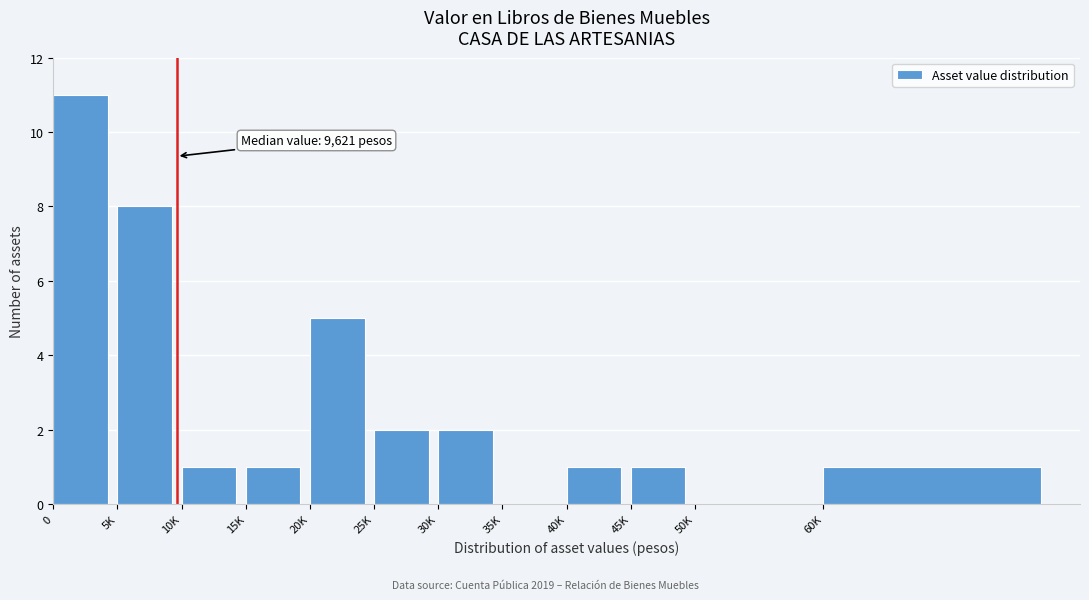

Reading right to left, what are all the values shown in this chart?

60K=1	50K=0	45K=1	40K=1	35K=0	30K=2	25K=2	20K=5	15K=1	10K=1	5K=8	0=11